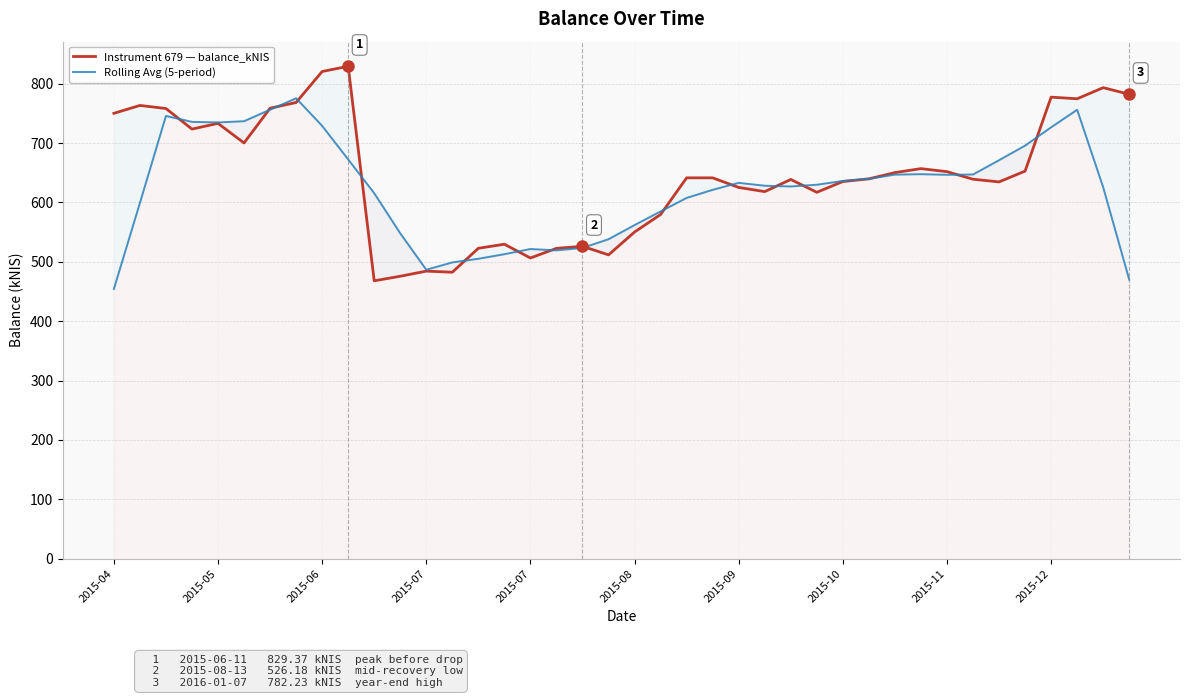

True or false: Rolling Avg (5-period) and Instrument 679 — balance_kNIS cross at least once.

True